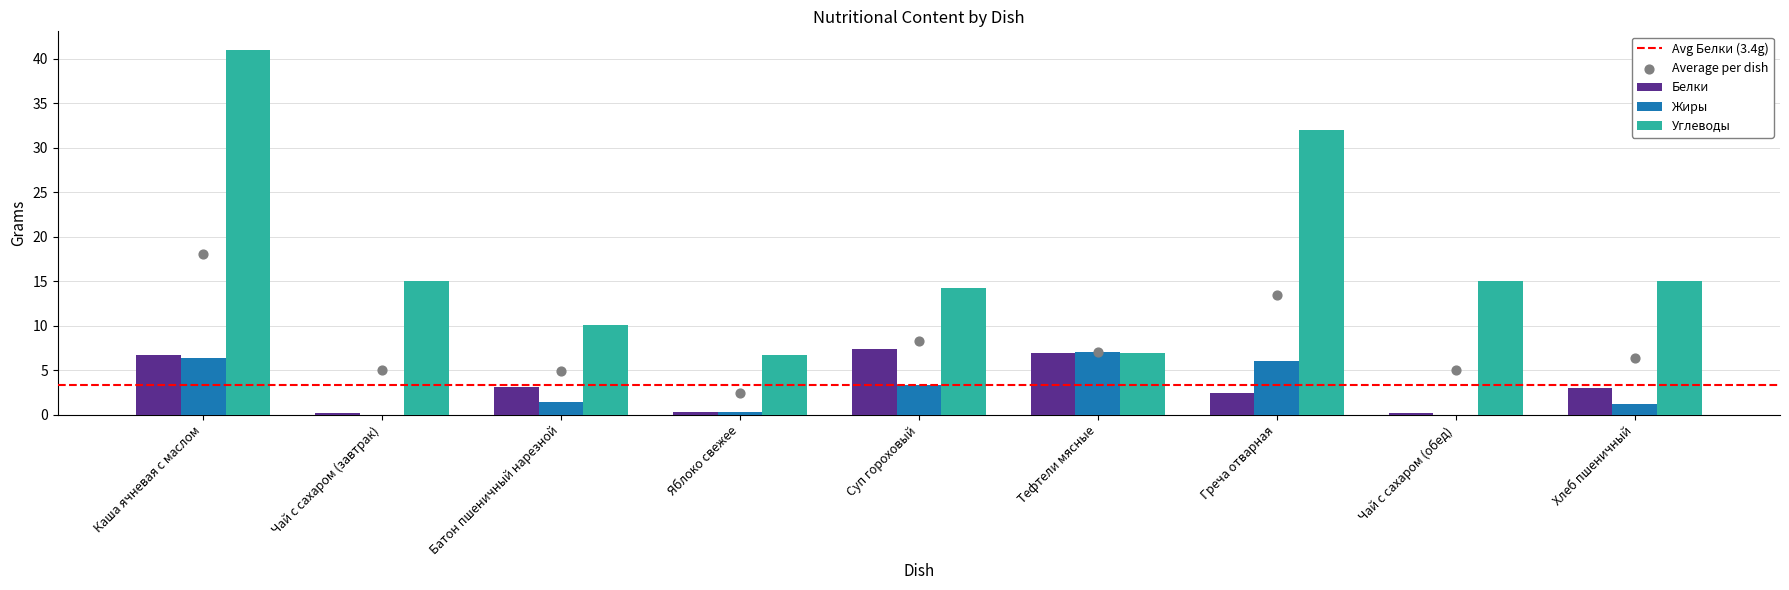

Which series contains the highest Y value?

Углеводы